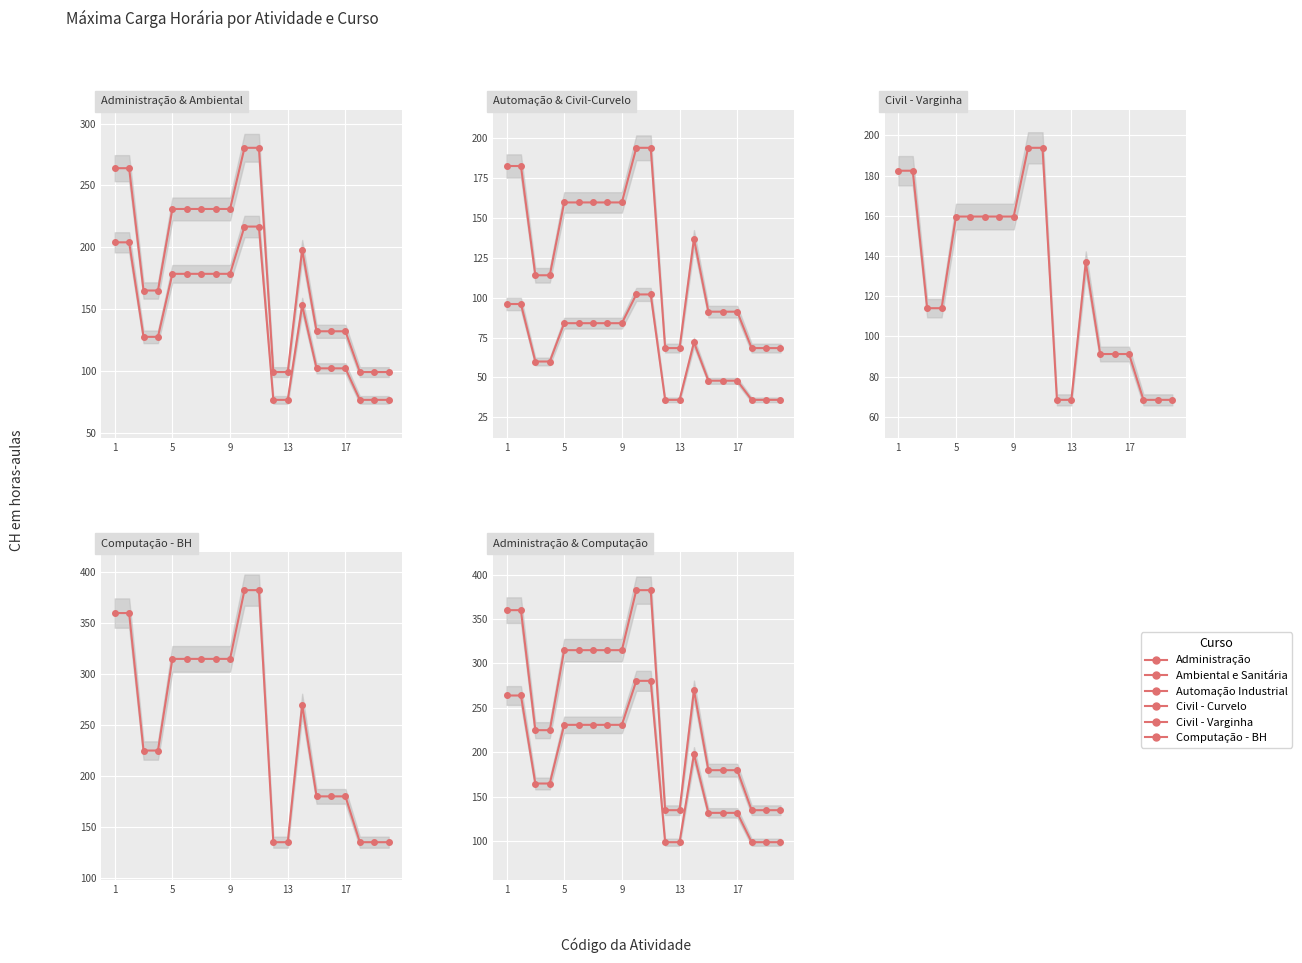

Which series has the largest range (max minus min)?

Computação - BH